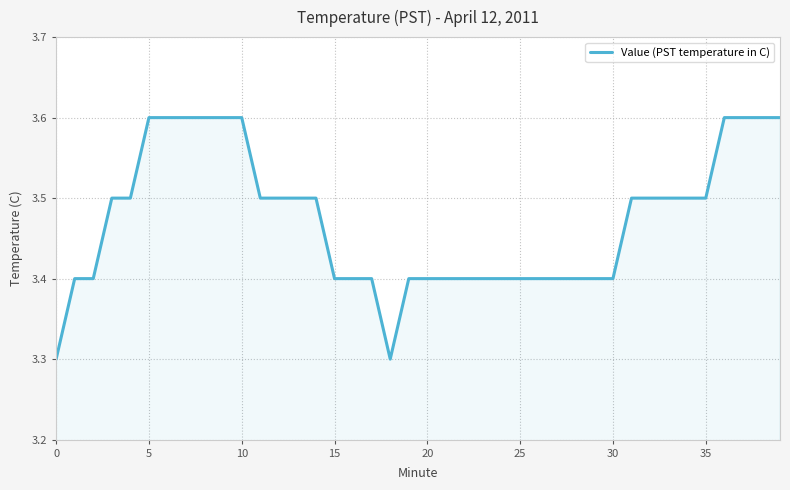

What is the greatest value displayed?

3.6